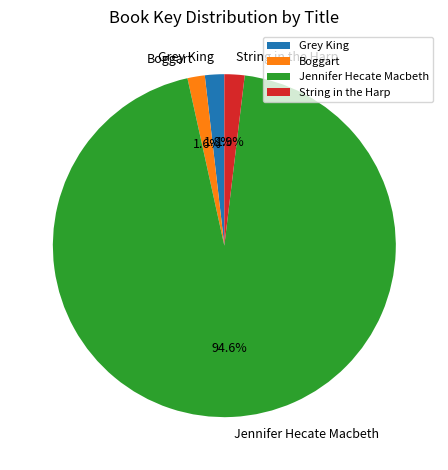

To the nearest percent, what percentage of the pie is Boggart?

2%